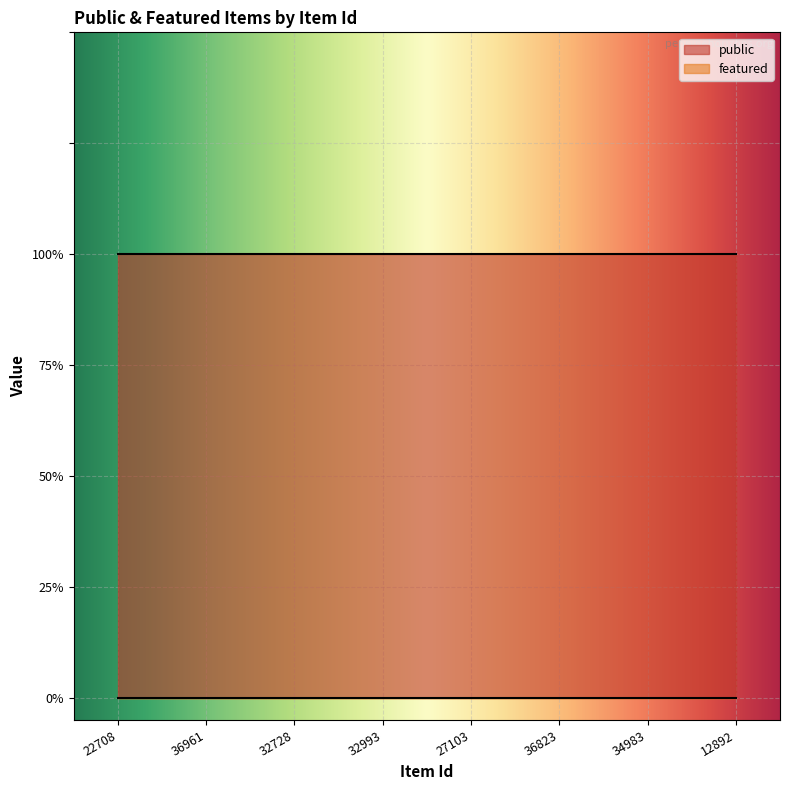

Reading left to right, extract all data points from this chart.

public: 22708=1	36961=1	32728=1	32993=1	27103=1	36823=1	34983=1	12892=1
featured: 22708=0	36961=0	32728=0	32993=0	27103=0	36823=0	34983=0	12892=0